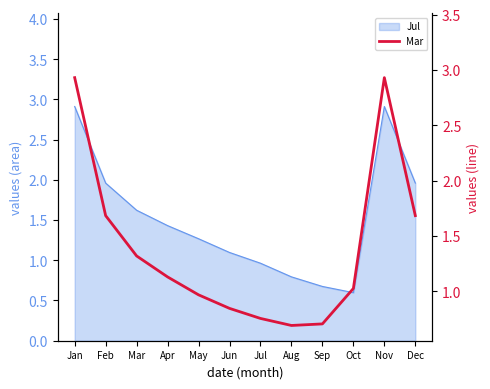

What is the greatest value displayed?

2.9